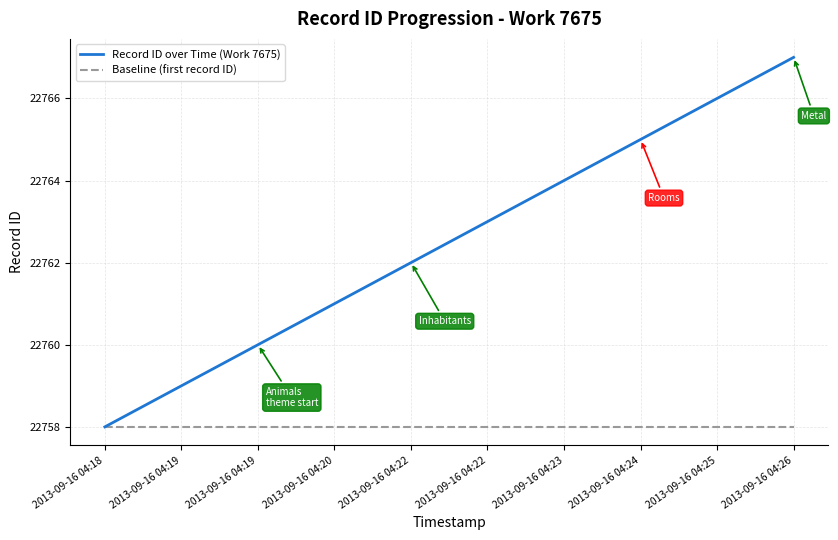

Reading left to right, transcribe all the data shown in this chart.

Record ID over Time (Work 7675): 2013-09-16 04:18=22758	2013-09-16 04:19=22759	2013-09-16 04:19=22760	2013-09-16 04:20=22761	2013-09-16 04:22=22762	2013-09-16 04:22=22763	2013-09-16 04:23=22764	2013-09-16 04:24=22765	2013-09-16 04:25=22766	2013-09-16 04:26=22767
Baseline (first record ID): 2013-09-16 04:18=22758	2013-09-16 04:19=22758	2013-09-16 04:19=22758	2013-09-16 04:20=22758	2013-09-16 04:22=22758	2013-09-16 04:22=22758	2013-09-16 04:23=22758	2013-09-16 04:24=22758	2013-09-16 04:25=22758	2013-09-16 04:26=22758